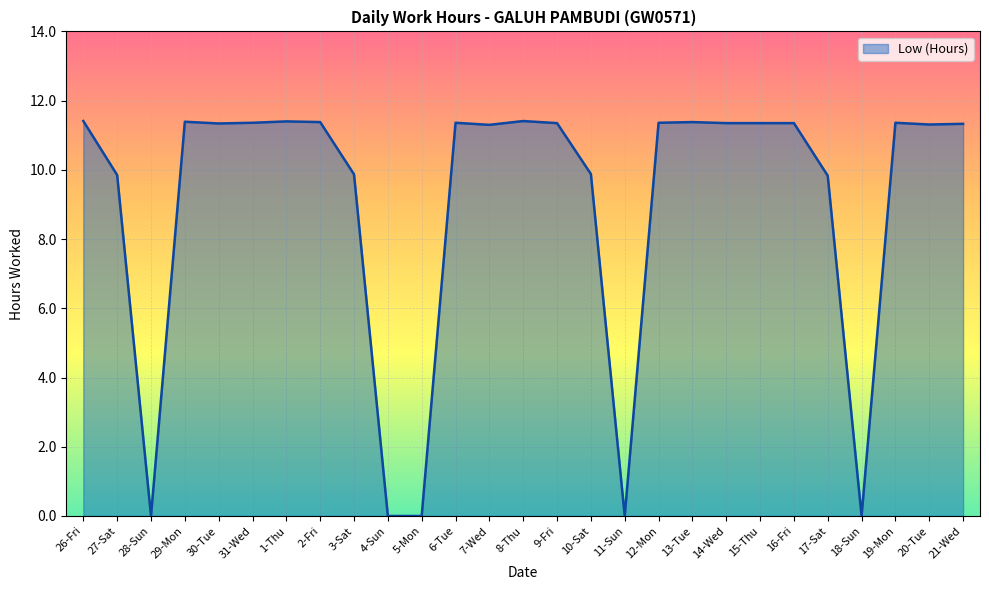

What is the change in value from 26-Fri to 10-Sat?

-1.5